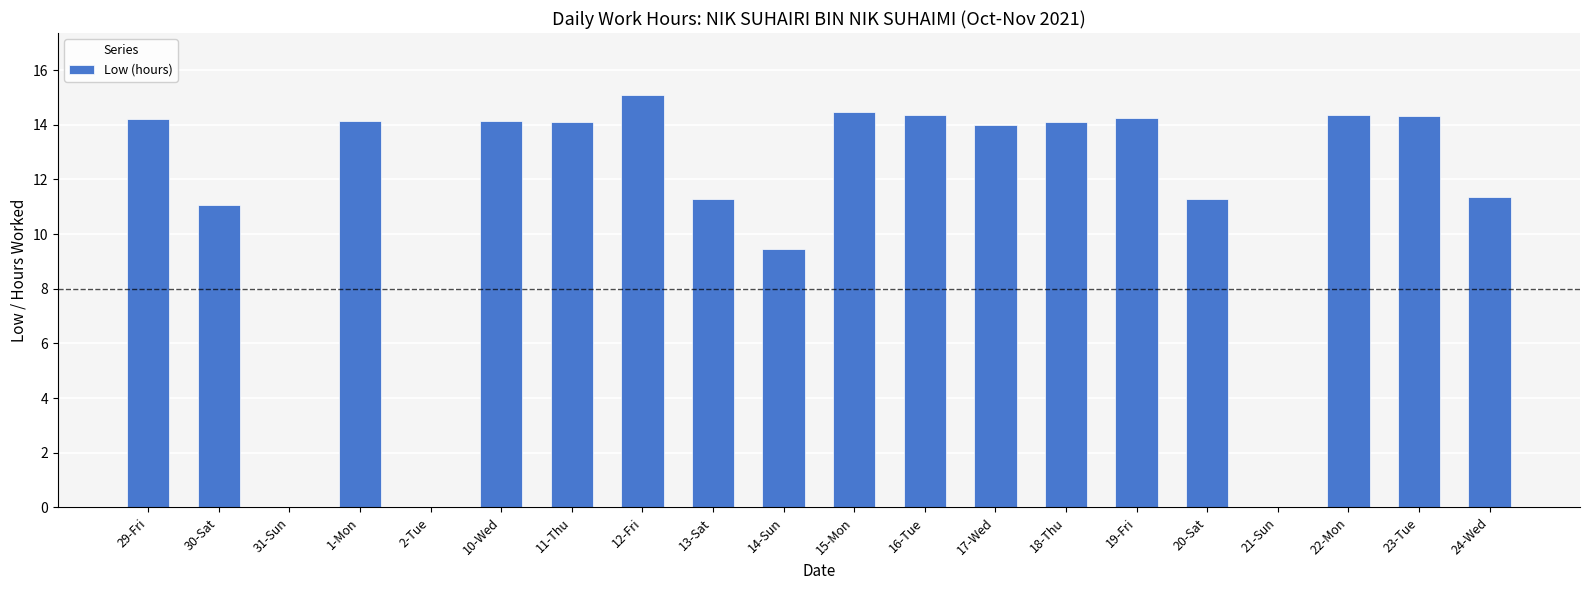

The chart shows a value of 14.3 at 23-Tue. True or false?

True